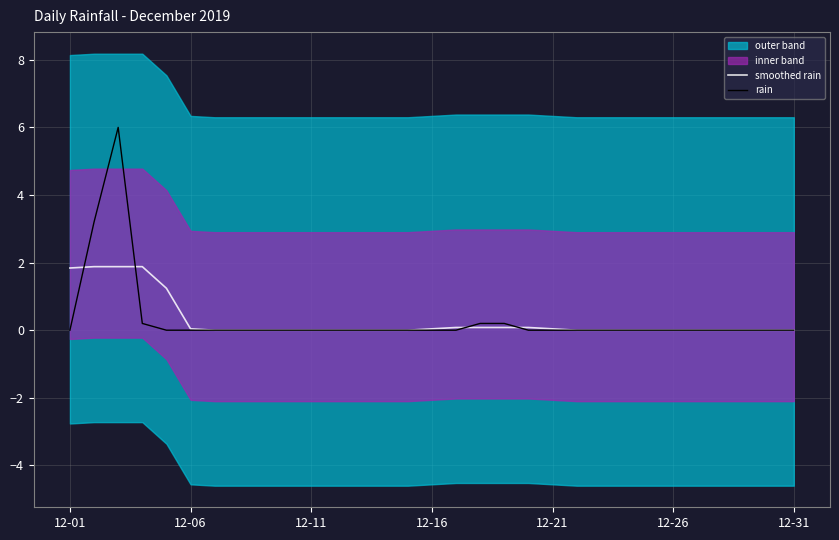

How many interior local peaks does the rain series have?

1